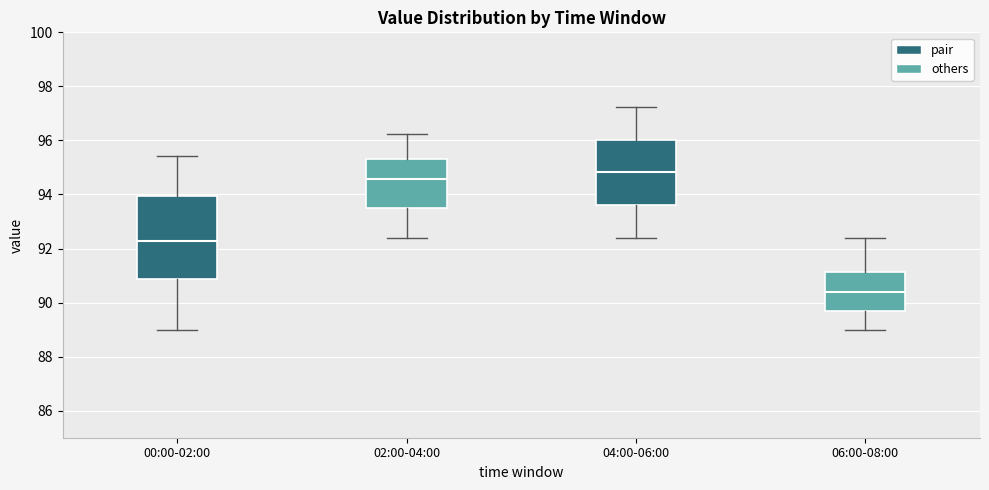

Which box's median line is the lowest?

06:00-08:00